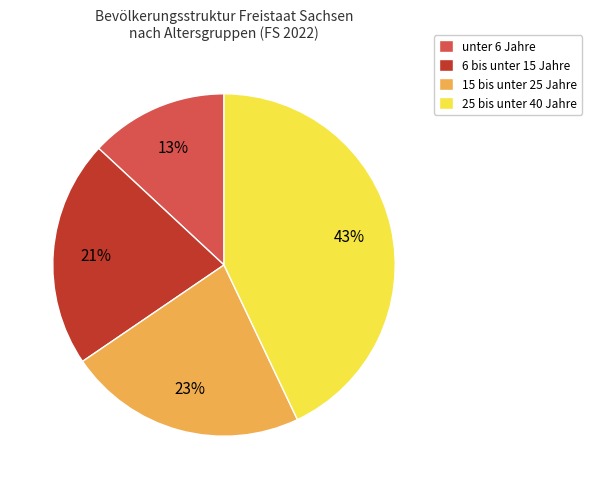

True or false: 15 bis unter 25 Jahre accounts for 36% of the total.

False